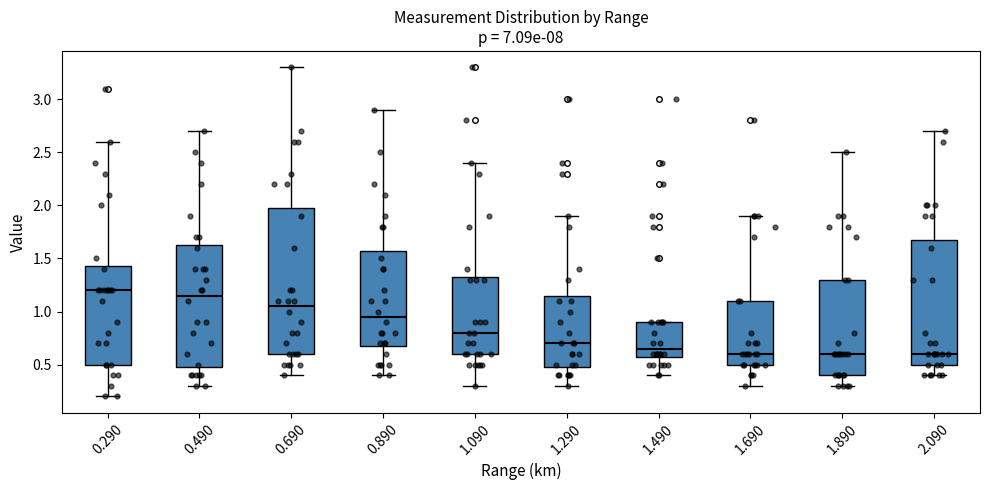

Reading left to right, read every box against the y-axis: the position of its median line, the range the box covers, and the ends of its whiskers. The values are not printed on the chart, so give them approximately, as read against the axis.

0.290: median 1.20, box 0.50 to 1.45, whiskers 0.20 to 2.60
0.490: median 1.15, box 0.50 to 1.65, whiskers 0.30 to 2.70
0.690: median 1.05, box 0.60 to 2.00, whiskers 0.40 to 3.30
0.890: median 0.95, box 0.70 to 1.60, whiskers 0.40 to 2.90
1.090: median 0.80, box 0.60 to 1.35, whiskers 0.30 to 2.40
1.290: median 0.70, box 0.50 to 1.15, whiskers 0.30 to 1.90
1.490: median 0.65, box 0.60 to 0.90, whiskers 0.40 to 0.90
1.690: median 0.60, box 0.50 to 1.10, whiskers 0.30 to 1.90
1.890: median 0.60, box 0.40 to 1.30, whiskers 0.30 to 2.50
2.090: median 0.60, box 0.50 to 1.70, whiskers 0.40 to 2.70